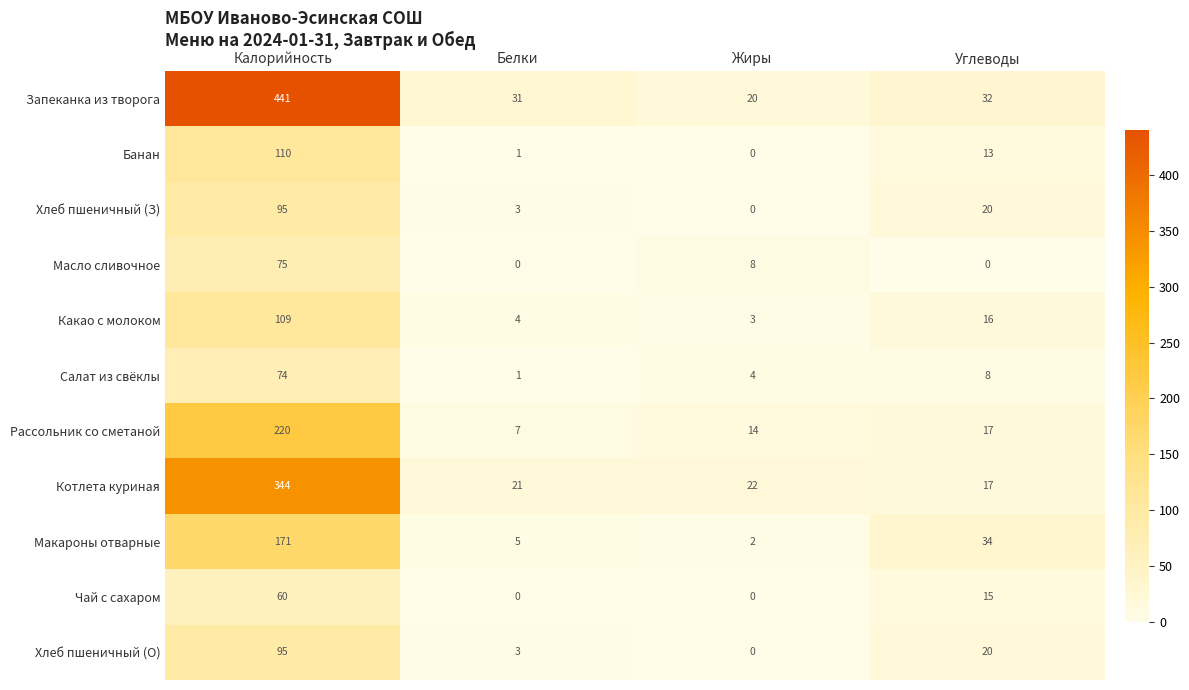

At how many categories does at least one series exceed 71?

1